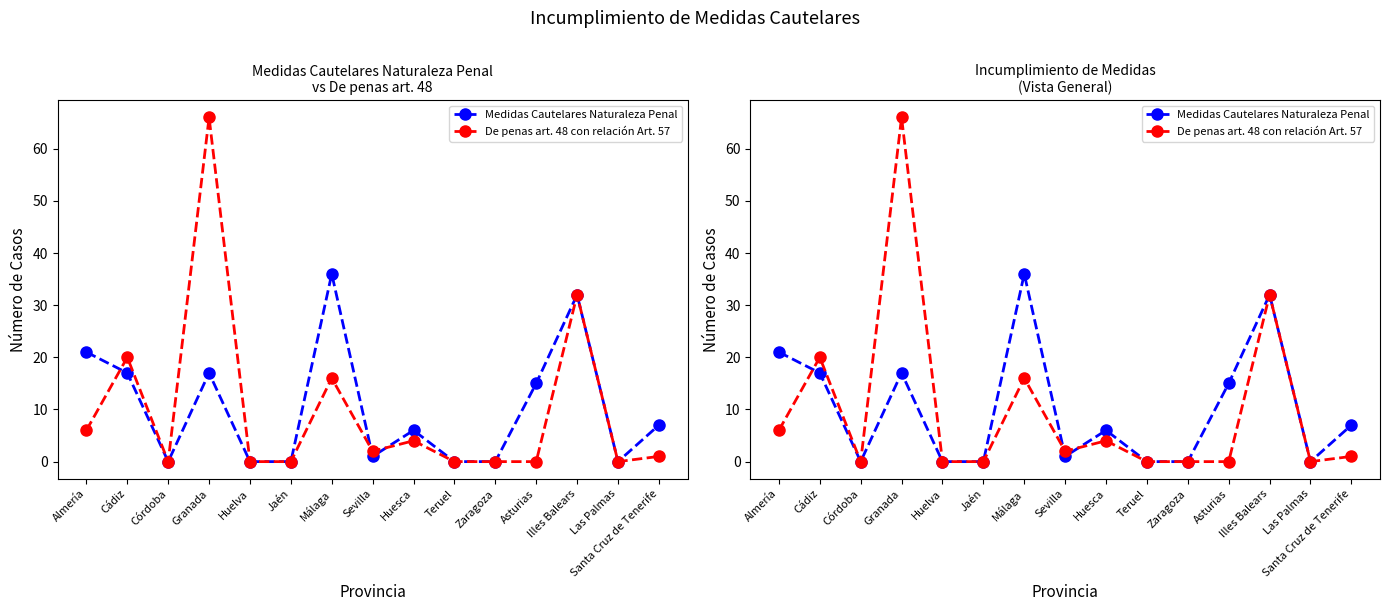

At Málaga, list the series in order from largest to smallest.

Medidas Cautelares Naturaleza Penal, De penas art. 48 con relación Art. 57